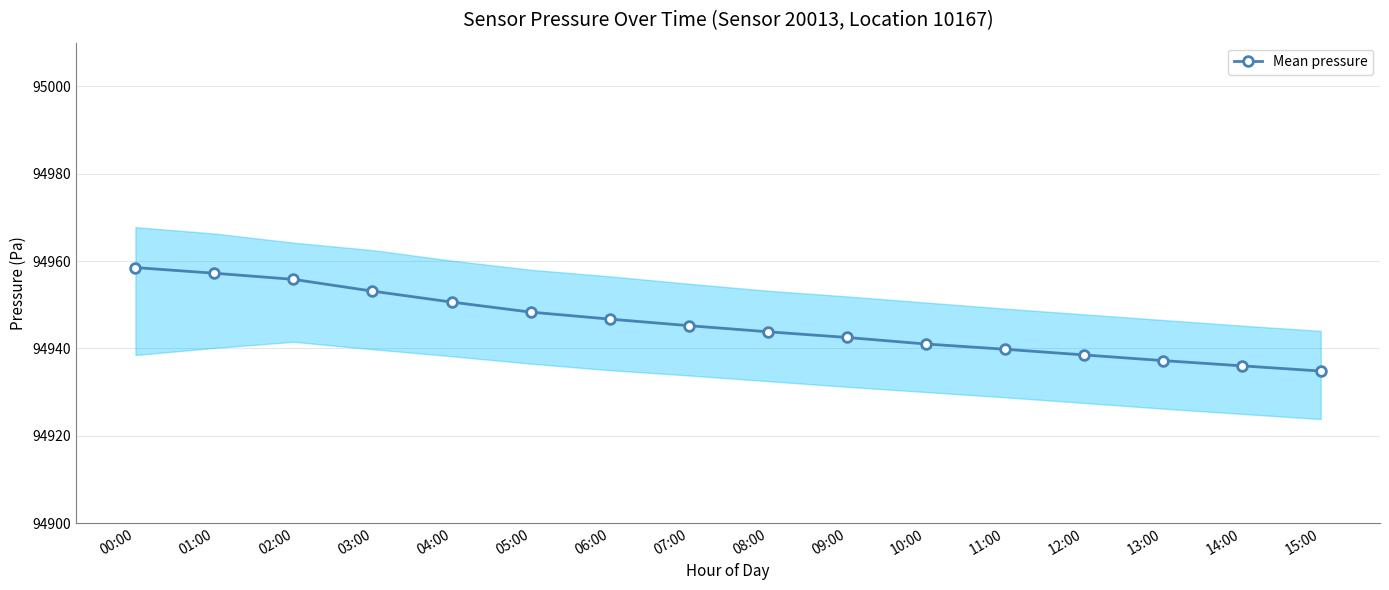

Reading right to left, extract all data points from this chart.

94934.8	94936.0	94937.2	94938.5	94939.8	94941.0	94942.5	94943.8	94945.2	94946.7	94948.3	94950.6	94953.1	94955.8	94957.2	94958.5